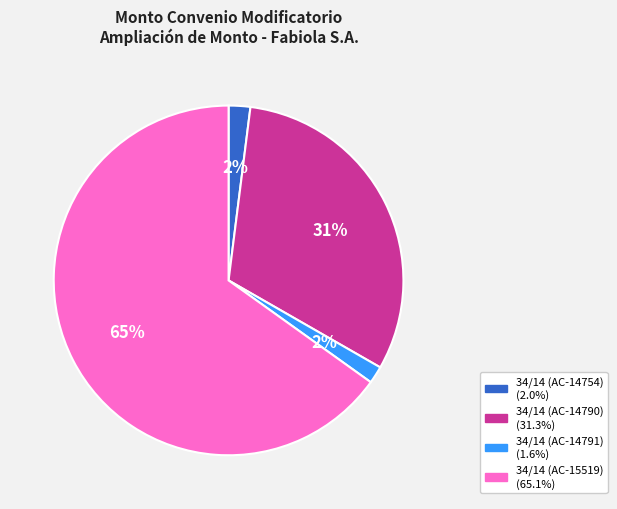

The 34/14 (AC-15519) slice represents 53% of the pie. True or false?

False